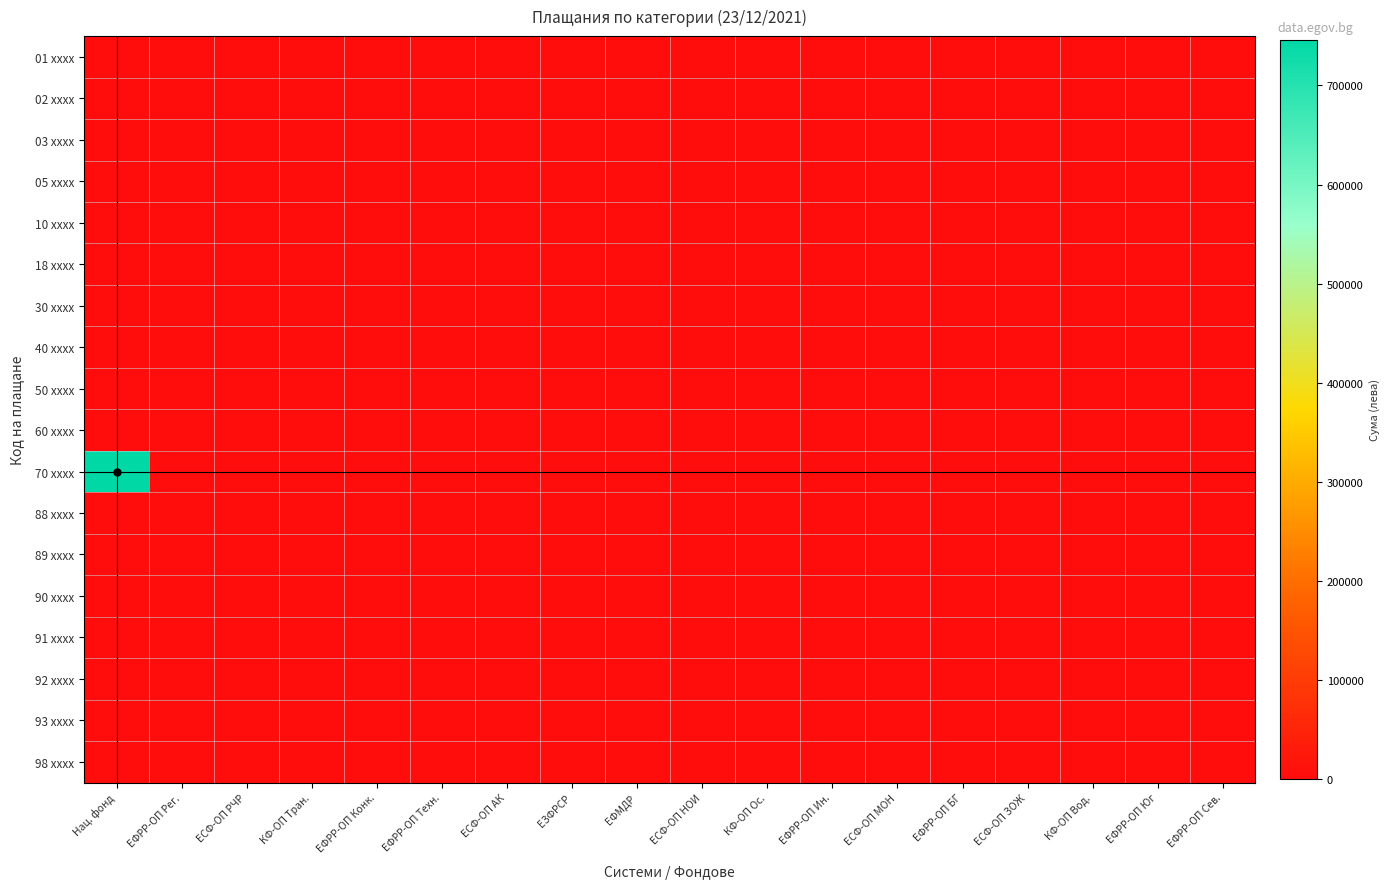

At how many categories does at least one series exceed 428026?

1